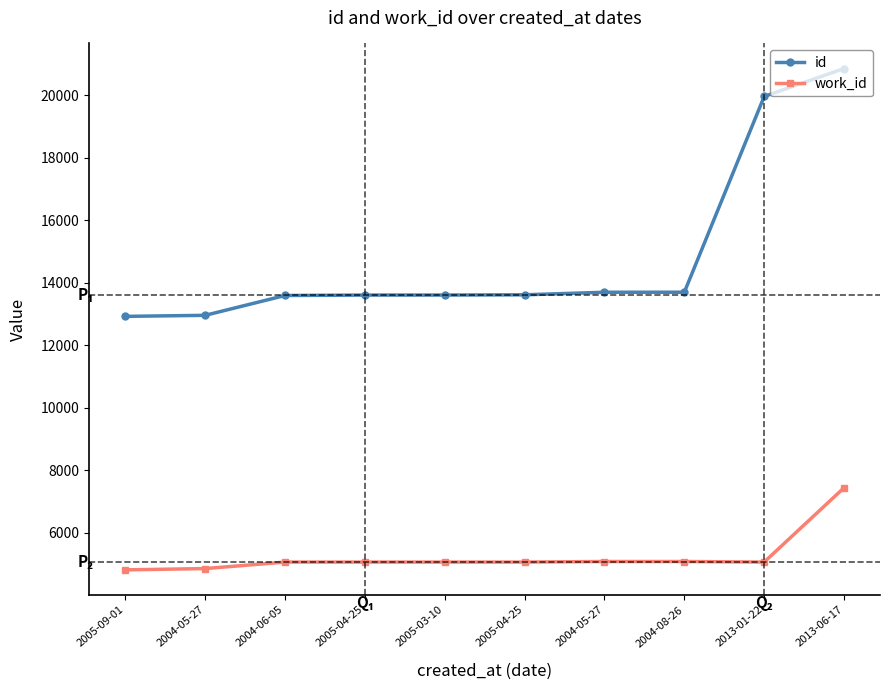

Reading right to left, transcribe all the data shown in this chart.

id: 20854	19960	13700	13699	13617	13609	13608	13595	12961	12928
work_id: 7447	5070	5088	5088	5070	5070	5070	5070	4862	4821